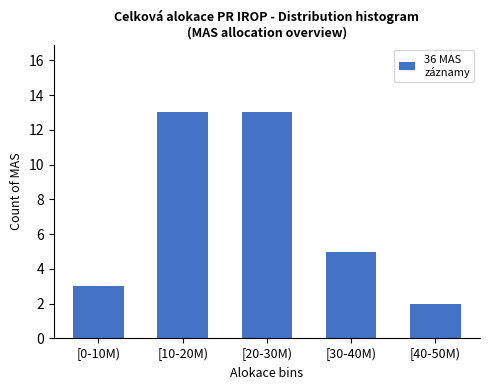

Reading left to right, transcribe all the data shown in this chart.

3	13	13	5	2